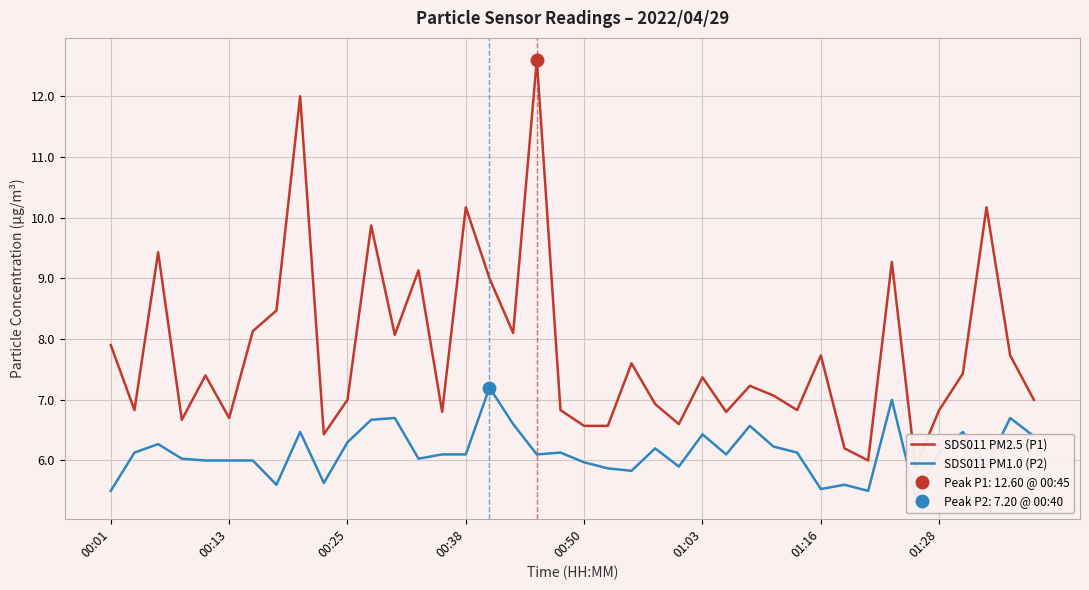

What is the value of the SDS011 PM2.5 (P1) point at the 17th from the left?

9.0